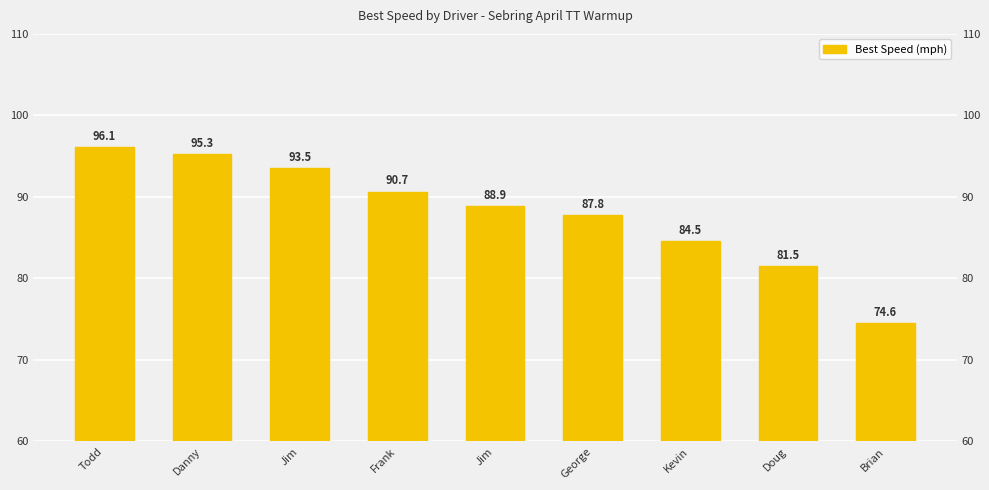

What is the average value?

88.1